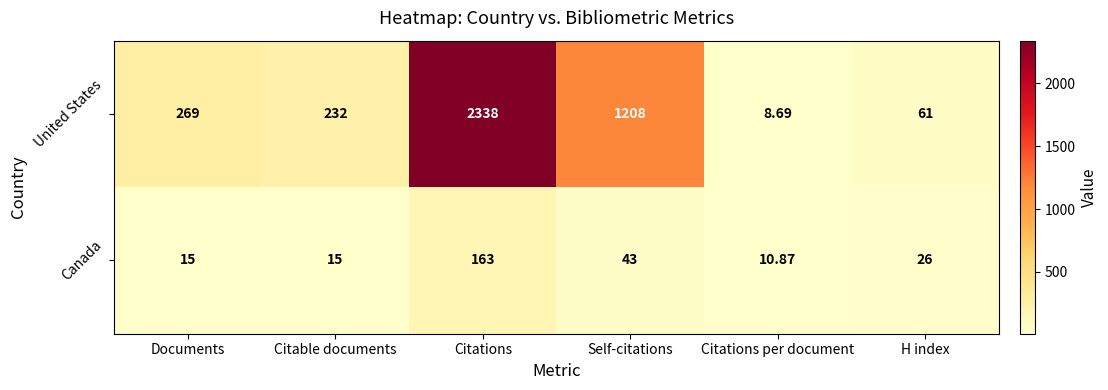

At which category is the sum across all series the highest?

Citations